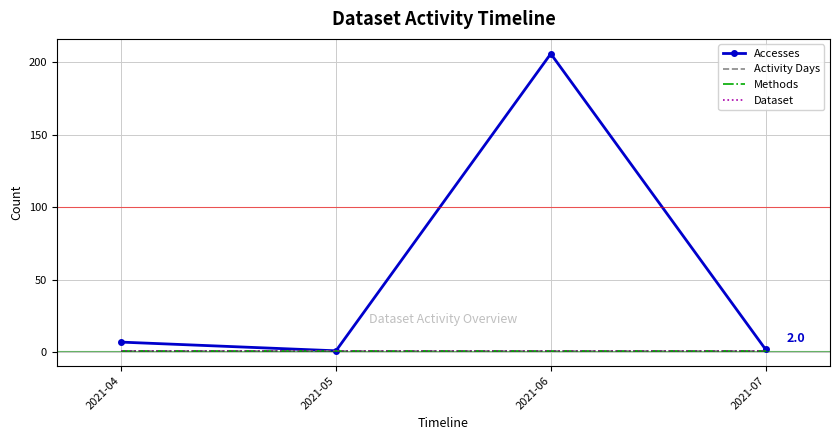

List the labels in order of Dataset value, largest first.

2021-04, 2021-05, 2021-06, 2021-07